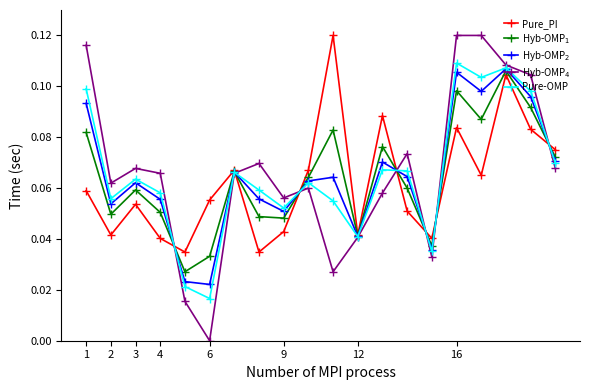

How many interior local peaks does the Pure_PI series have?

6